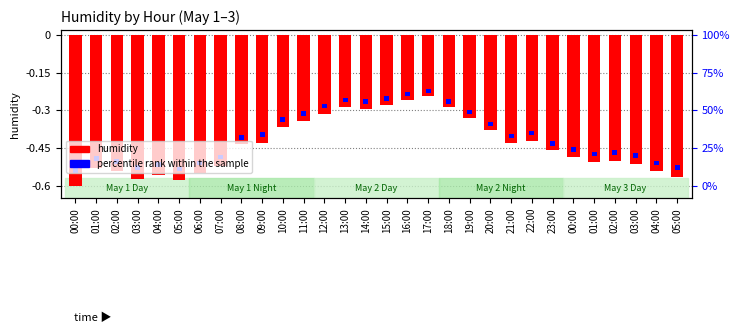

At which category does the chart reach its minimum across all series?

00:00